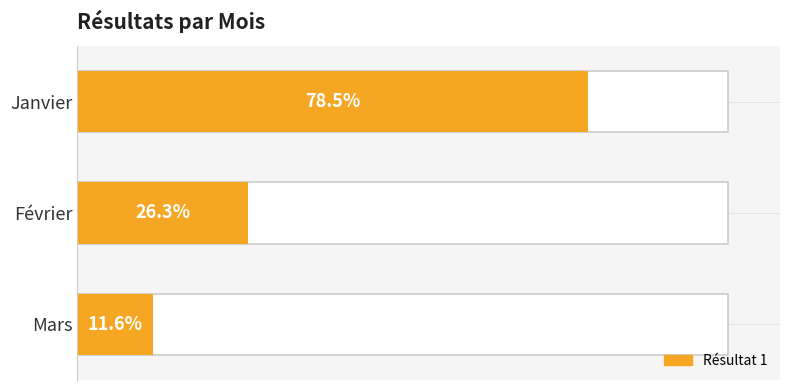

Are the bars horizontal?

Yes